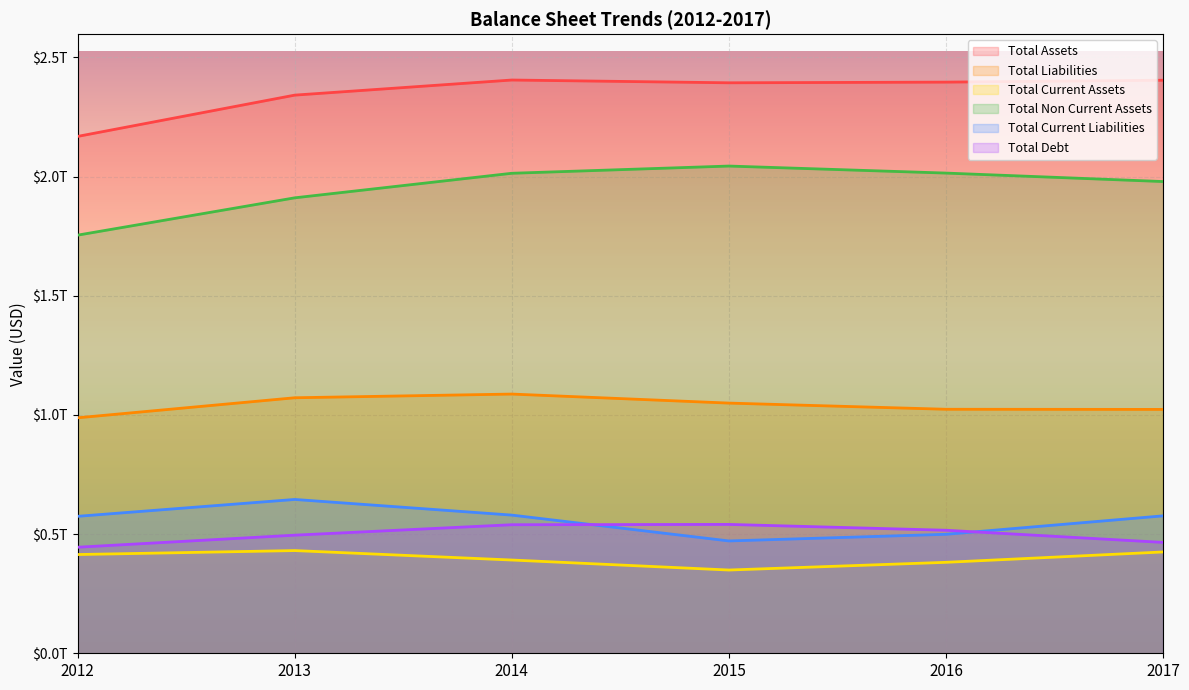

Which series has the largest total across all categories?

Total Assets